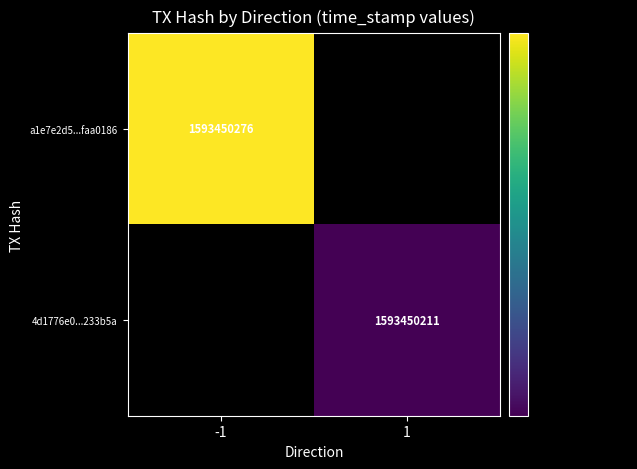

The a1e7e2d5ad60152c863036e4552eddacfaa0186 series shows 1006357066 at time_stamp. True or false?

False